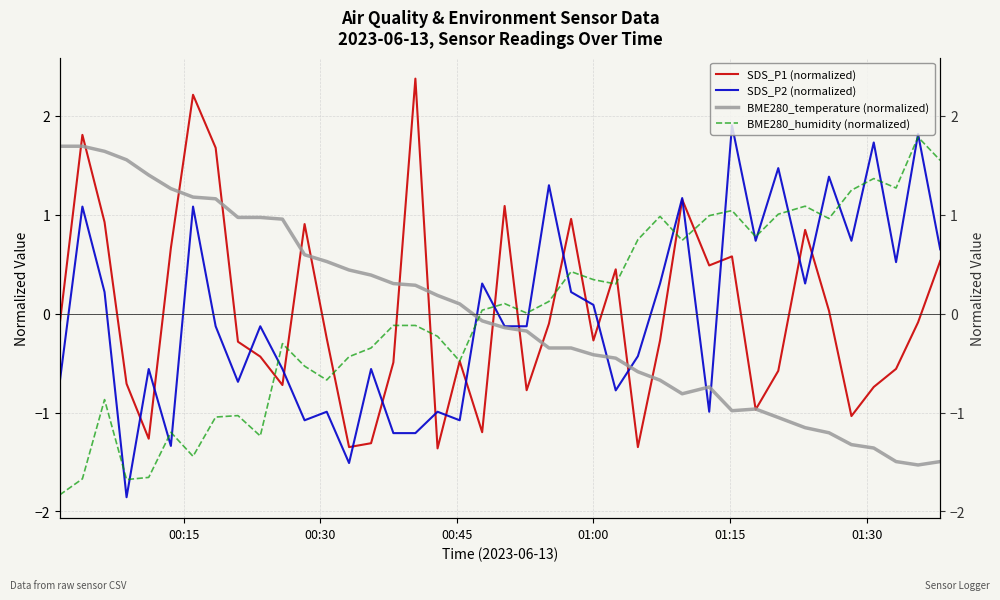

Is this an area chart (filled region under the line)?

No